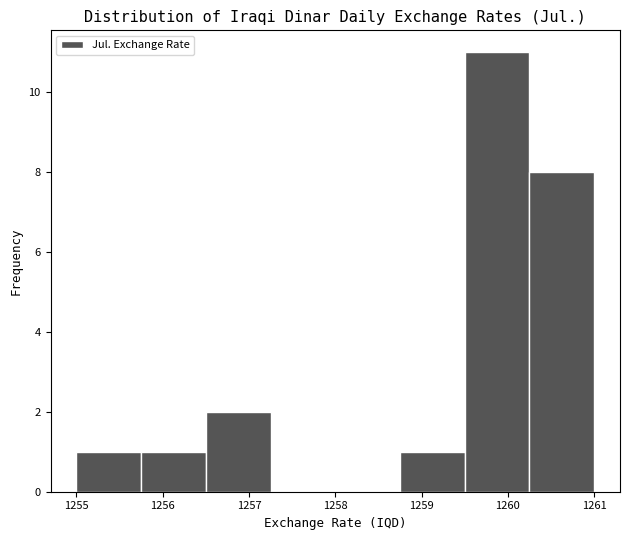

Which range on the x-axis has the tallest bar?

1259.50 to 1260.25